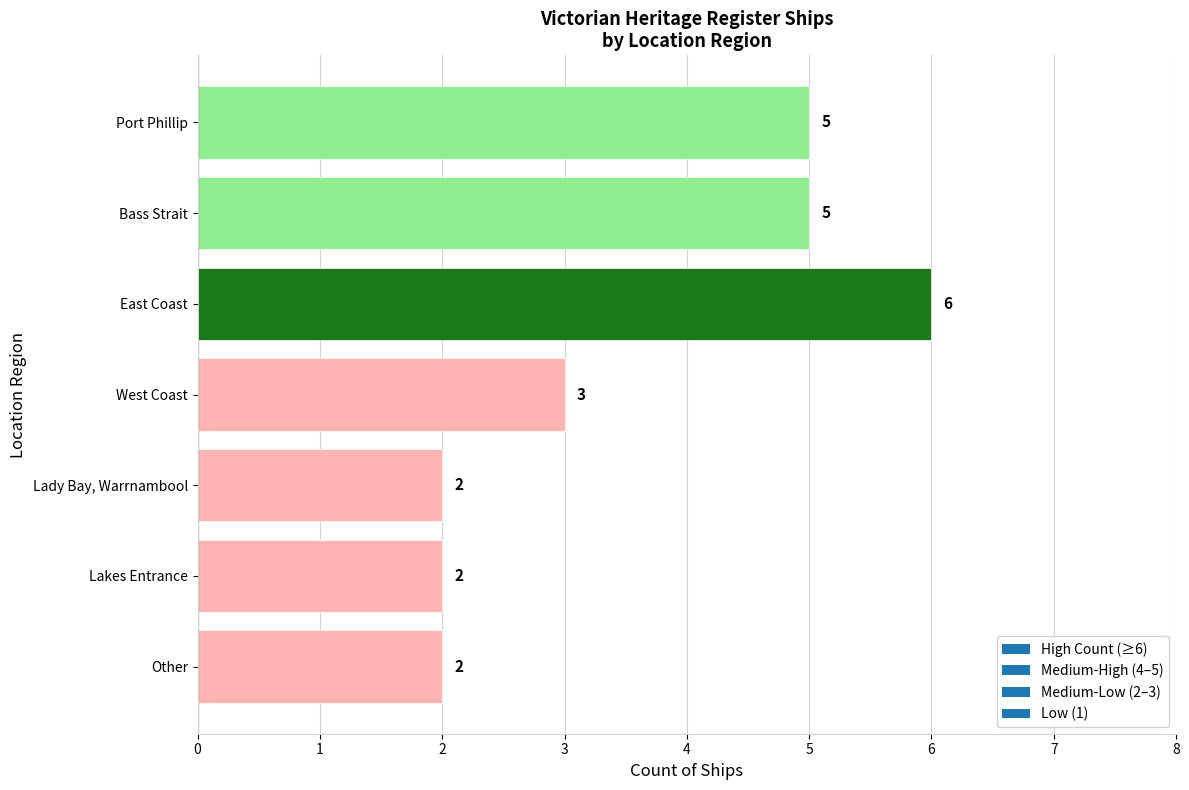

What is the sum of all values?

25